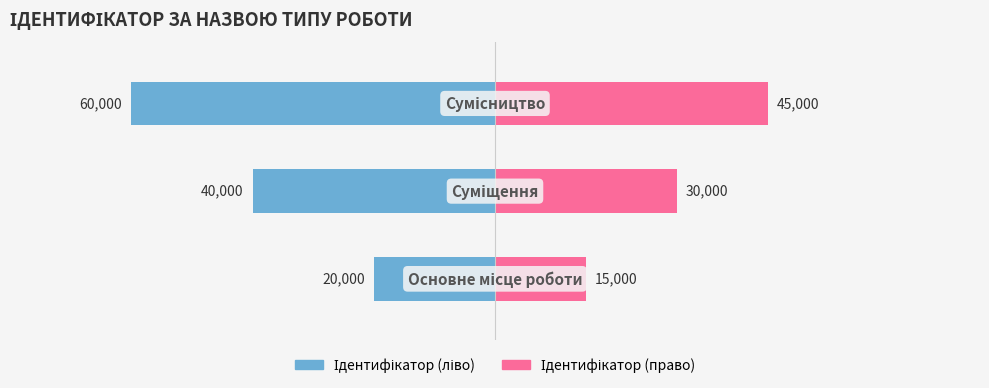

Is it true that Ідентифікатор (право) equals 15000 at 0?

True